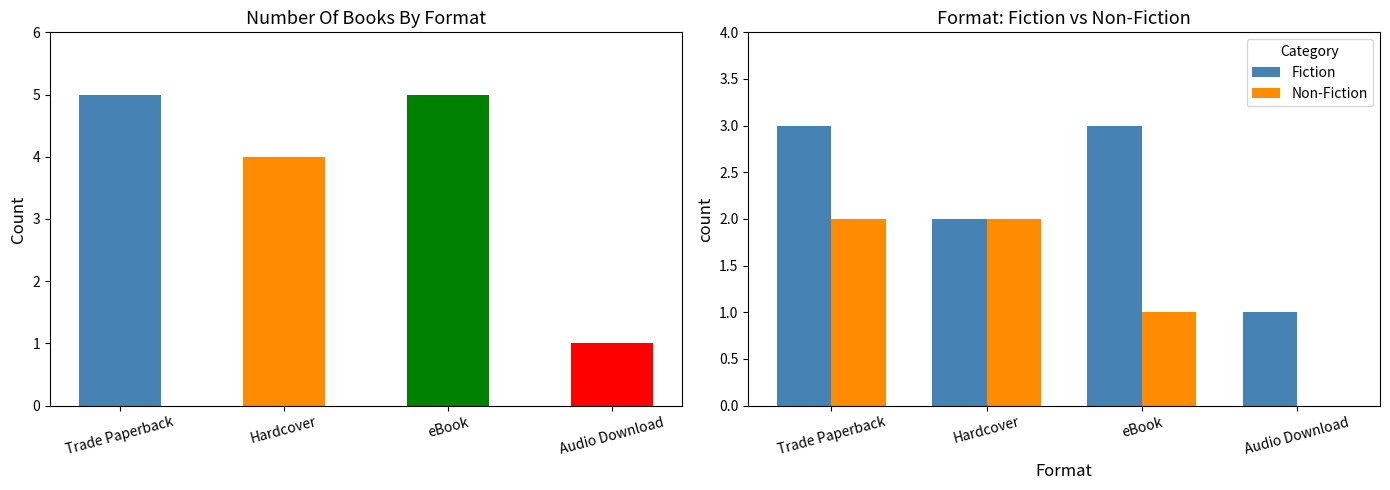

What is the spread (max minus min) of values at Audio Download?

1